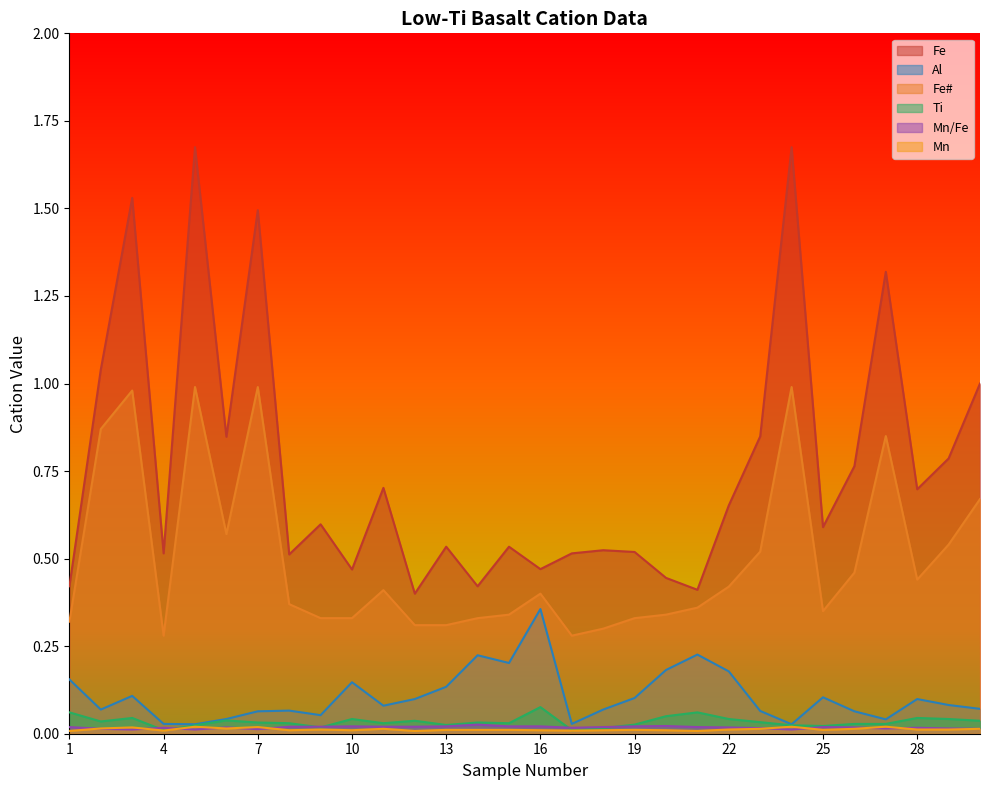

True or false: Mn/Fe and Fe cross at least once.

False